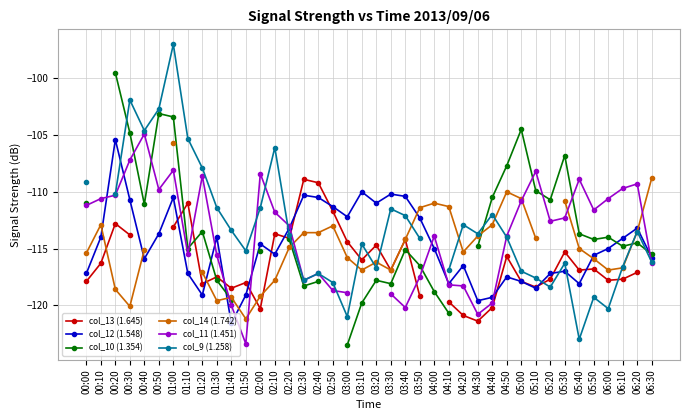

What position from the left is 00:50?

6